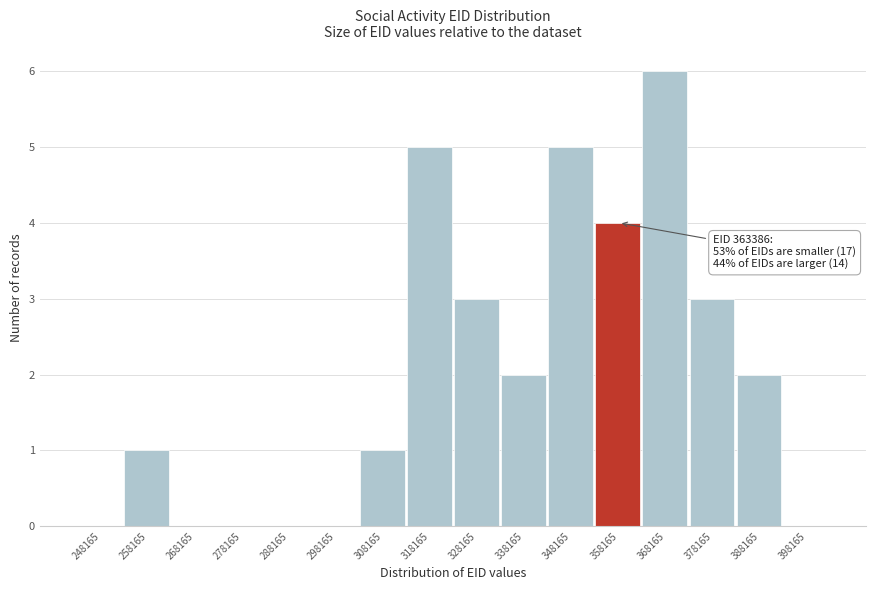

Reading left to right, extract all data points from this chart.

248165=0	258165=1	268165=0	278165=0	288165=0	298165=0	308165=1	318165=5	328165=3	338165=2	348165=5	358165=4	368165=6	378165=3	388165=2	398165=0